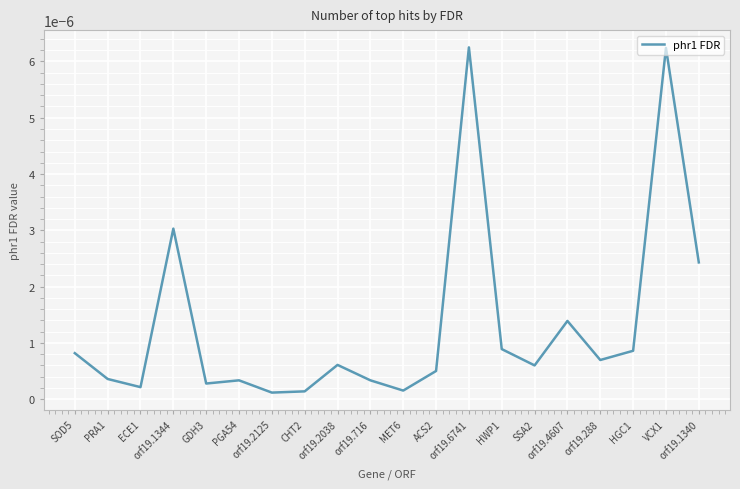

How many series are shown in this chart?

1